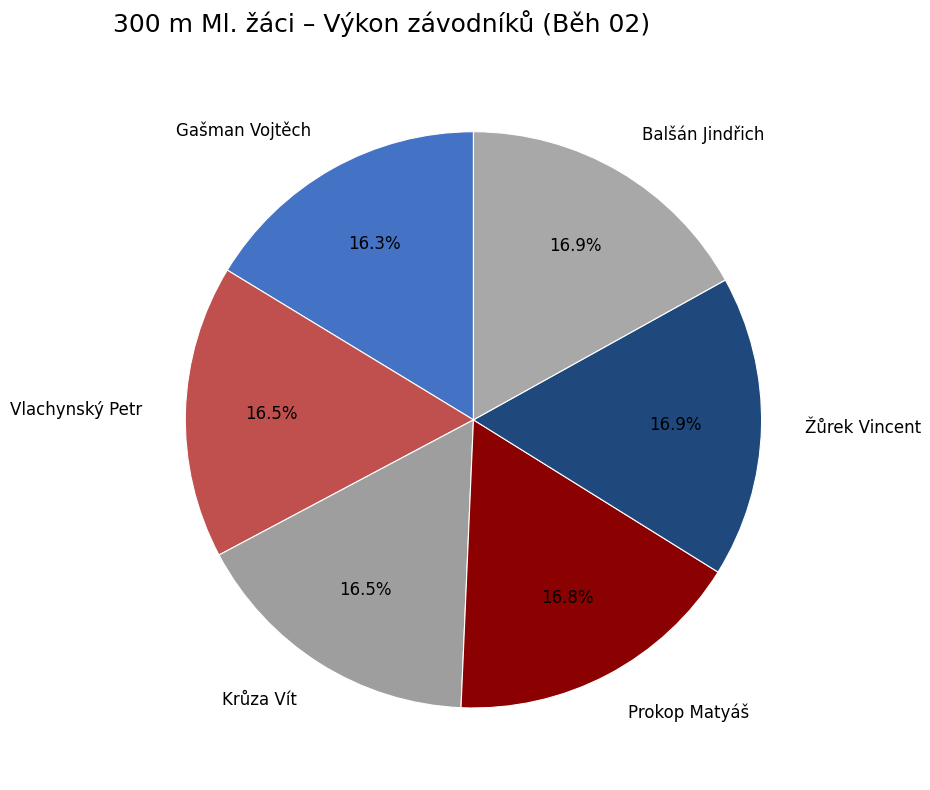

Combined, do Balšán Jindřich and Prokop Matyáš account for over 50%?

No